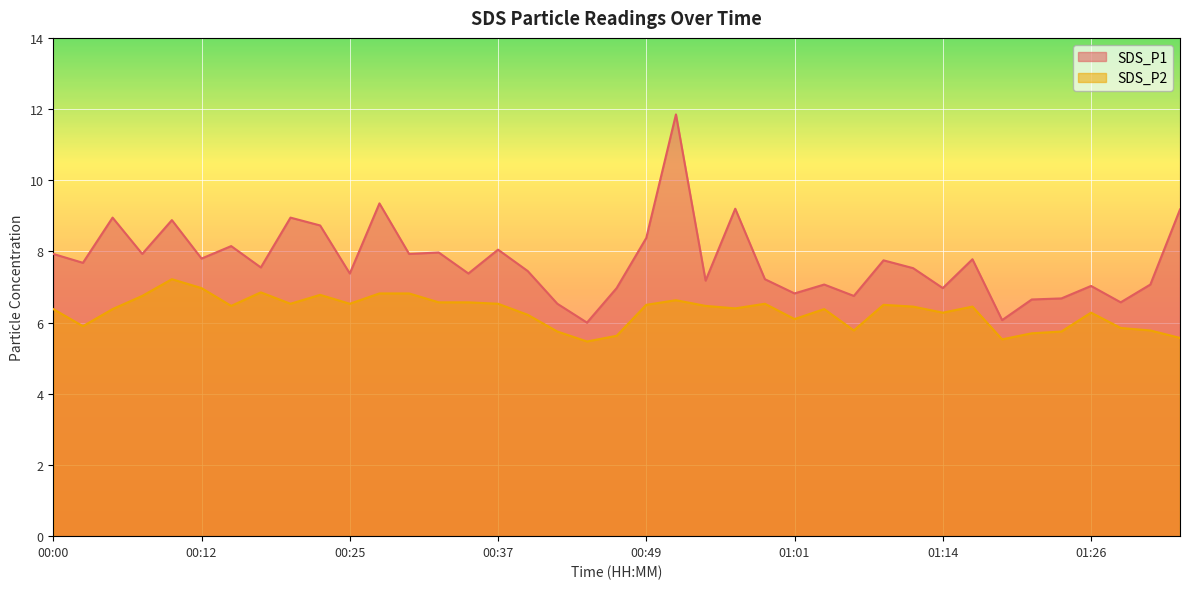

Reading right to left, transcribe all the data shown in this chart.

SDS_P1: 9.2	7.1	6.6	7.0	6.7	6.7	6.1	7.8	7.0	7.5	7.8	6.8	7.1	6.8	7.2	9.2	7.2	11.8	8.4	7.0	6.0	6.5	7.5	8.1	7.4	8.0	7.9	9.3	7.4	8.7	8.9	7.5	8.2	7.8	8.9	7.9	8.9	7.7	7.9
SDS_P2: 5.6	5.8	5.8	6.3	5.8	5.7	5.5	6.5	6.3	6.5	6.5	5.8	6.4	6.1	6.5	6.4	6.5	6.6	6.5	5.6	5.5	5.8	6.2	6.5	6.6	6.6	6.8	6.8	6.5	6.8	6.5	6.8	6.5	7.0	7.2	6.8	6.4	5.9	6.4